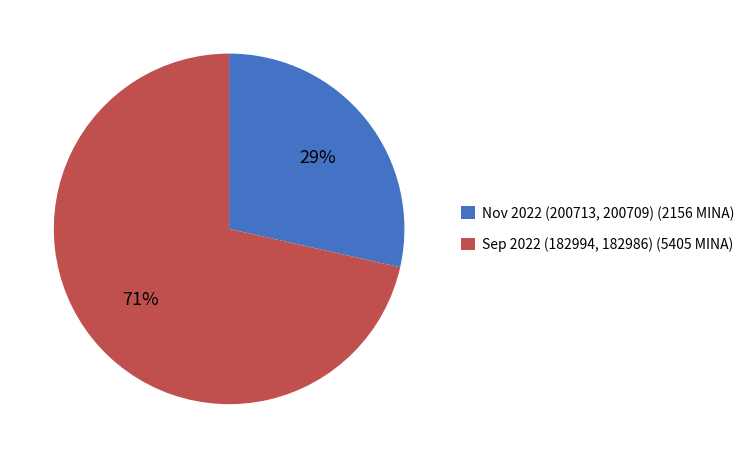

To the nearest percent, what percentage of the pie is Nov 2022 (200713, 200709) (2156 MINA)?

29%